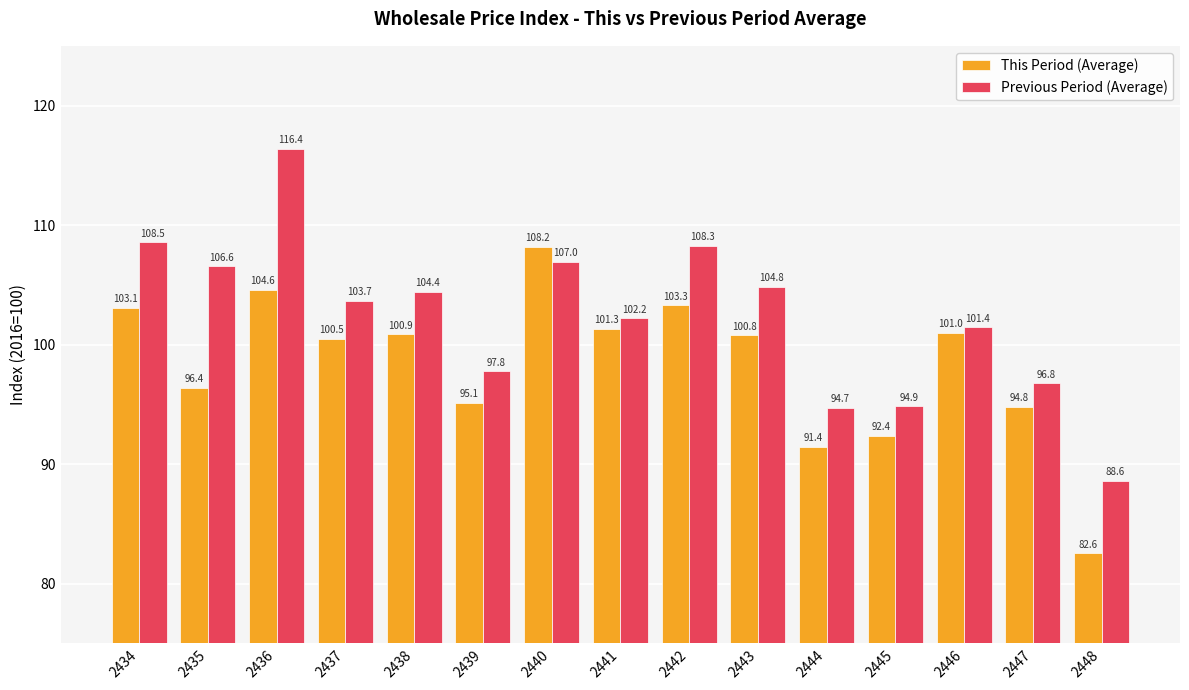

What is the highest value of the This Period (Average) series?

108.2